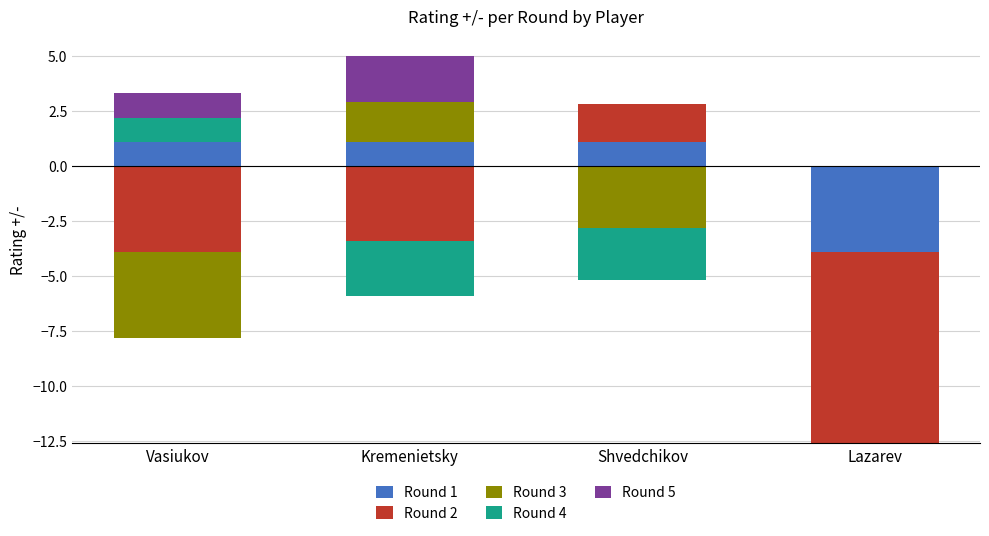

How many bars are there in total?

20